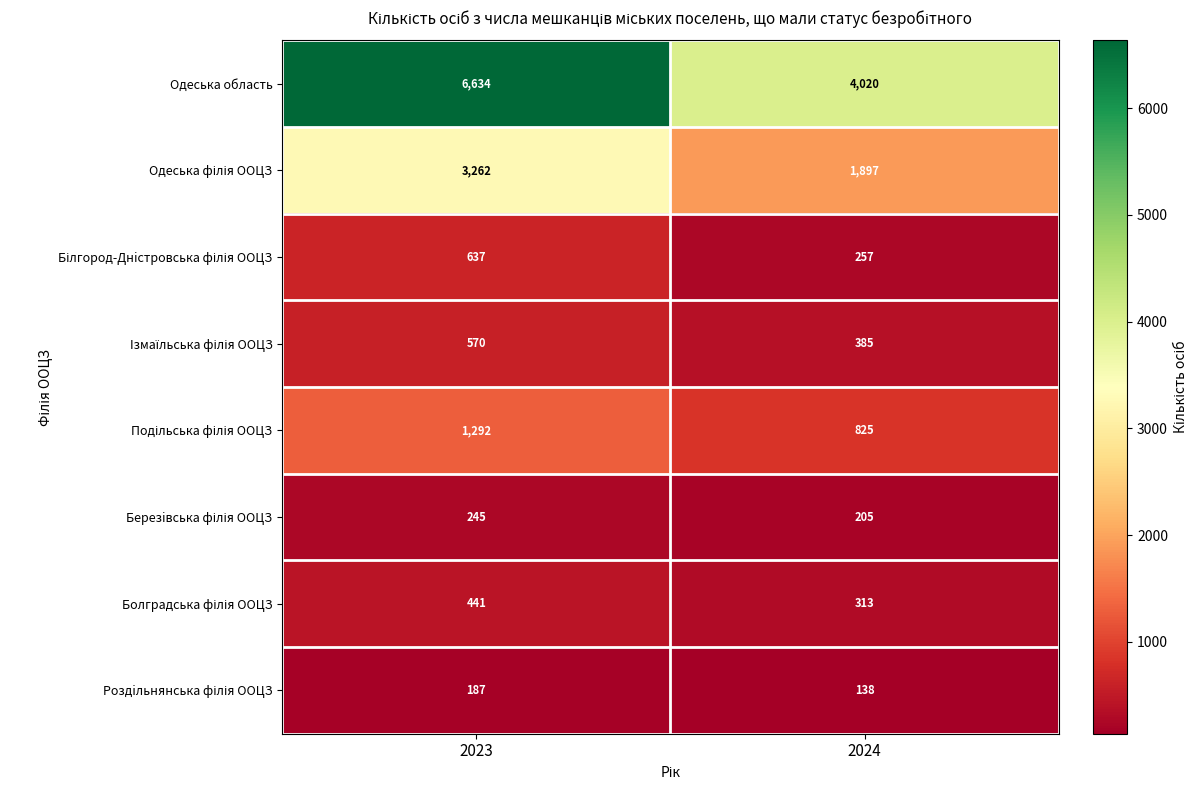

What is the total value across all series at 2023?

13268